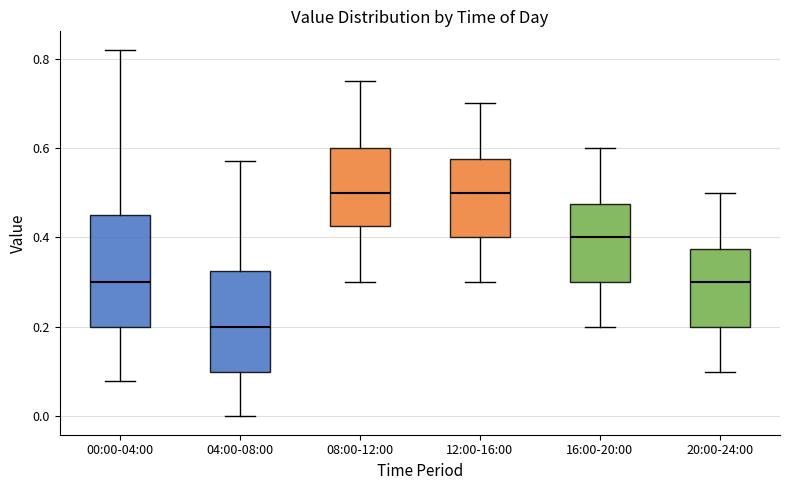

Reading left to right, transcribe this box plot: for each box, give where its median line is, the range the box spans, and where its two whiskers end, as read against the y-axis. The values are not printed on the chart, so give them approximately, as read against the axis.

00:00-04:00: median 0.30, box 0.20 to 0.46, whiskers 0.08 to 0.82
04:00-08:00: median 0.20, box 0.10 to 0.32, whiskers 0.00 to 0.58
08:00-12:00: median 0.50, box 0.42 to 0.60, whiskers 0.30 to 0.76
12:00-16:00: median 0.50, box 0.40 to 0.58, whiskers 0.30 to 0.70
16:00-20:00: median 0.40, box 0.30 to 0.48, whiskers 0.20 to 0.60
20:00-24:00: median 0.30, box 0.20 to 0.38, whiskers 0.10 to 0.50